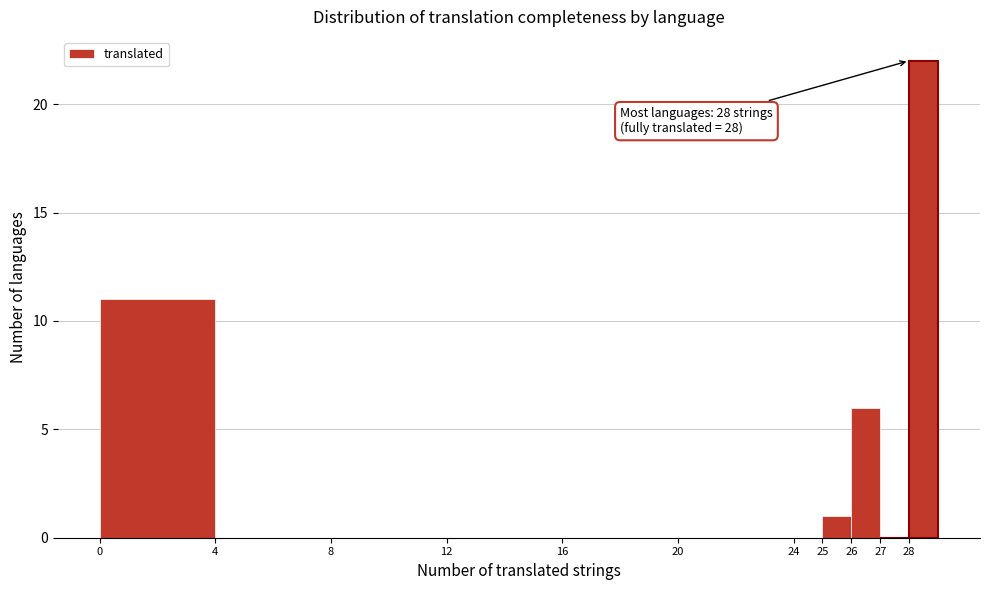

Over which range of the x-axis is the bar tallest?

28 to 29